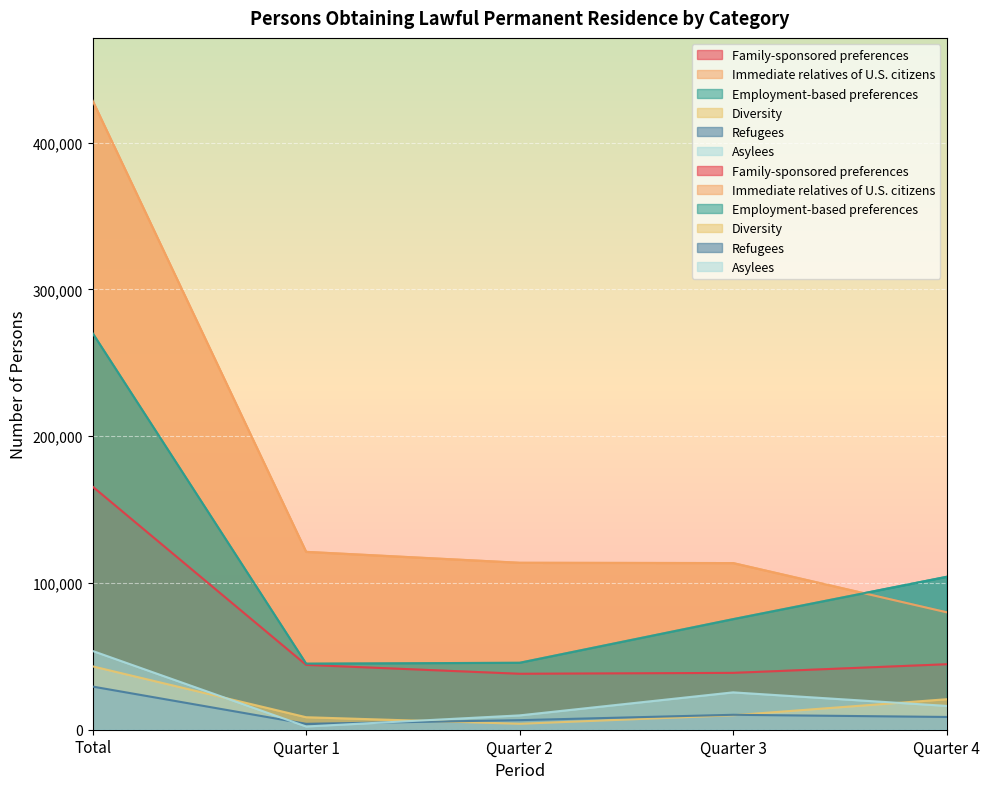

At which category is the sum across all series the highest?

Total